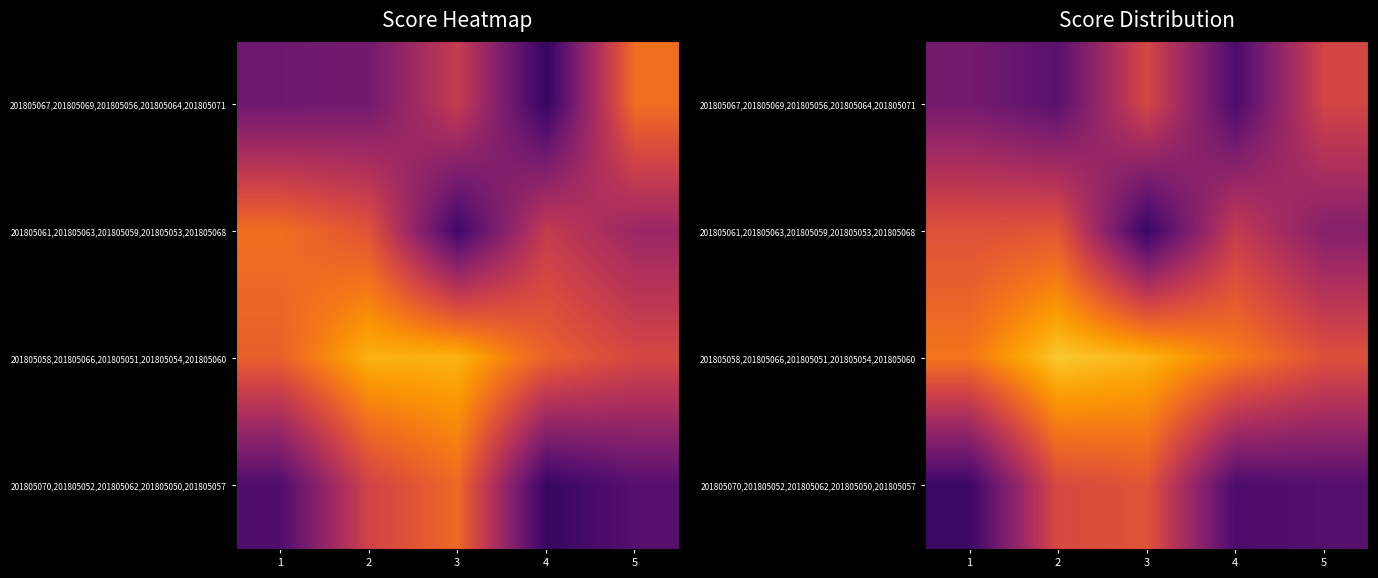

Where does the 201805058,201805066,201805051,201805054,201805060 series first go above 77?

1